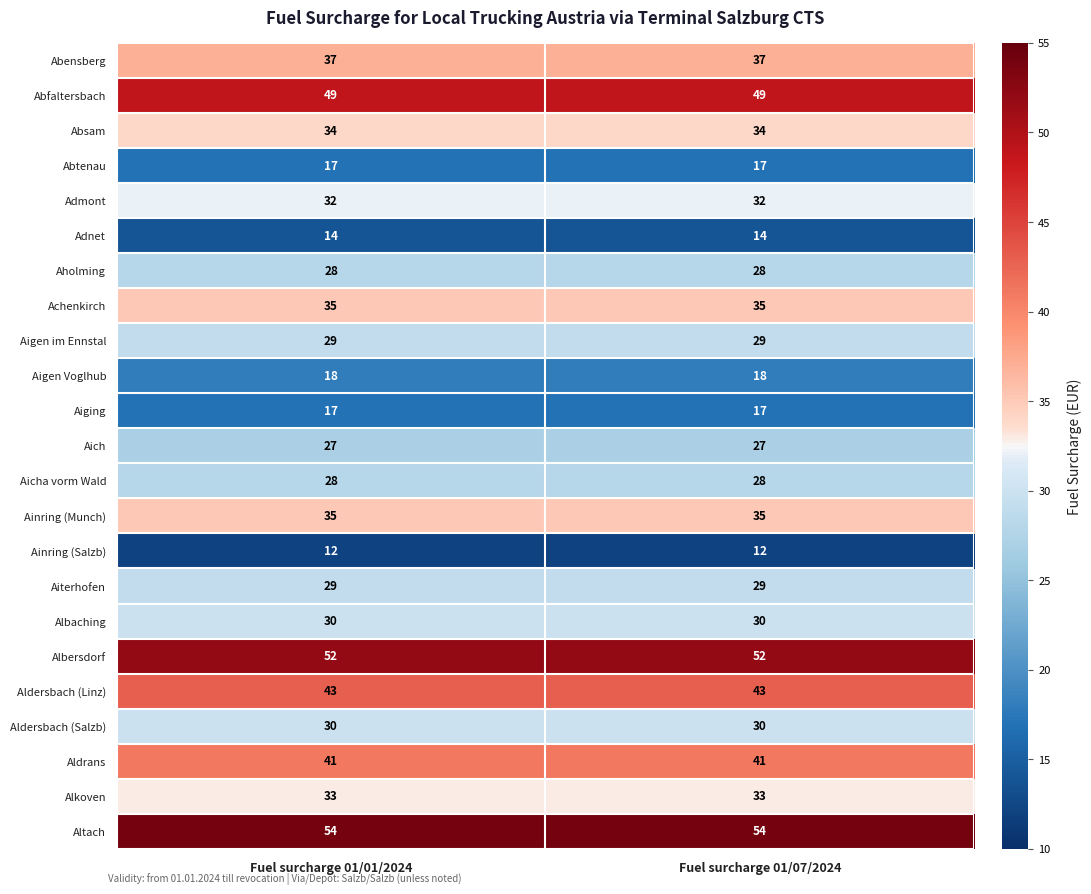

Read the Achenkirch value at Fuel surcharge 01/07/2024.

35